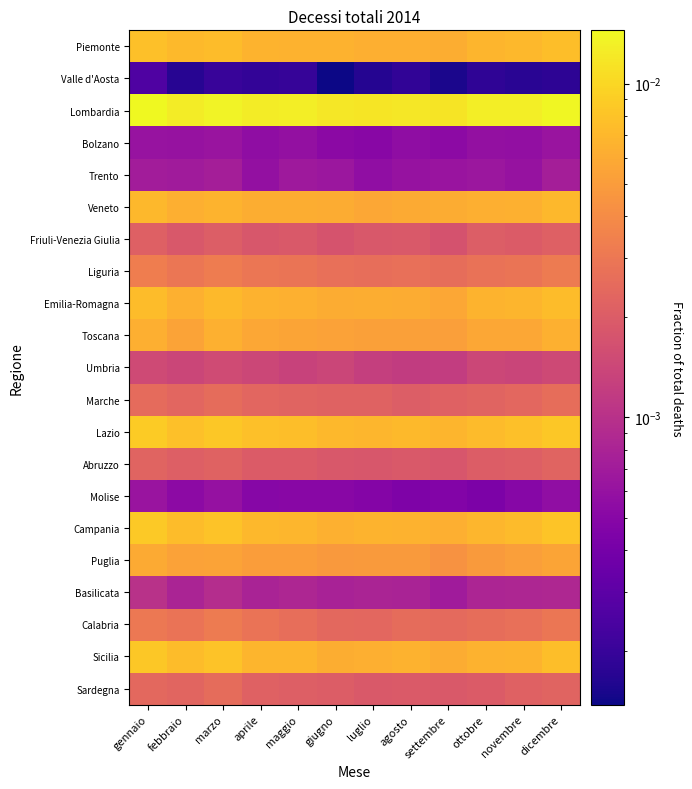

Reading left to right, what are all the values shown in this chart?

Piemonte: gennaio=0.0	febbraio=0.0	marzo=0.0	aprile=0.0	maggio=0.0	giugno=0.0	luglio=0.0	agosto=0.0	settembre=0.0	ottobre=0.0	novembre=0.0	dicembre=0.0
Valle d'Aosta: gennaio=0.0	febbraio=0.0	marzo=0.0	aprile=0.0	maggio=0.0	giugno=0.0	luglio=0.0	agosto=0.0	settembre=0.0	ottobre=0.0	novembre=0.0	dicembre=0.0
Lombardia: gennaio=0.0	febbraio=0.0	marzo=0.0	aprile=0.0	maggio=0.0	giugno=0.0	luglio=0.0	agosto=0.0	settembre=0.0	ottobre=0.0	novembre=0.0	dicembre=0.0
Bolzano: gennaio=0.0	febbraio=0.0	marzo=0.0	aprile=0.0	maggio=0.0	giugno=0.0	luglio=0.0	agosto=0.0	settembre=0.0	ottobre=0.0	novembre=0.0	dicembre=0.0
Trento: gennaio=0.0	febbraio=0.0	marzo=0.0	aprile=0.0	maggio=0.0	giugno=0.0	luglio=0.0	agosto=0.0	settembre=0.0	ottobre=0.0	novembre=0.0	dicembre=0.0
Veneto: gennaio=0.0	febbraio=0.0	marzo=0.0	aprile=0.0	maggio=0.0	giugno=0.0	luglio=0.0	agosto=0.0	settembre=0.0	ottobre=0.0	novembre=0.0	dicembre=0.0
Friuli-Venezia Giulia: gennaio=0.0	febbraio=0.0	marzo=0.0	aprile=0.0	maggio=0.0	giugno=0.0	luglio=0.0	agosto=0.0	settembre=0.0	ottobre=0.0	novembre=0.0	dicembre=0.0
Liguria: gennaio=0.0	febbraio=0.0	marzo=0.0	aprile=0.0	maggio=0.0	giugno=0.0	luglio=0.0	agosto=0.0	settembre=0.0	ottobre=0.0	novembre=0.0	dicembre=0.0
Emilia-Romagna: gennaio=0.0	febbraio=0.0	marzo=0.0	aprile=0.0	maggio=0.0	giugno=0.0	luglio=0.0	agosto=0.0	settembre=0.0	ottobre=0.0	novembre=0.0	dicembre=0.0
Toscana: gennaio=0.0	febbraio=0.0	marzo=0.0	aprile=0.0	maggio=0.0	giugno=0.0	luglio=0.0	agosto=0.0	settembre=0.0	ottobre=0.0	novembre=0.0	dicembre=0.0
Umbria: gennaio=0.0	febbraio=0.0	marzo=0.0	aprile=0.0	maggio=0.0	giugno=0.0	luglio=0.0	agosto=0.0	settembre=0.0	ottobre=0.0	novembre=0.0	dicembre=0.0
Marche: gennaio=0.0	febbraio=0.0	marzo=0.0	aprile=0.0	maggio=0.0	giugno=0.0	luglio=0.0	agosto=0.0	settembre=0.0	ottobre=0.0	novembre=0.0	dicembre=0.0
Lazio: gennaio=0.0	febbraio=0.0	marzo=0.0	aprile=0.0	maggio=0.0	giugno=0.0	luglio=0.0	agosto=0.0	settembre=0.0	ottobre=0.0	novembre=0.0	dicembre=0.0
Abruzzo: gennaio=0.0	febbraio=0.0	marzo=0.0	aprile=0.0	maggio=0.0	giugno=0.0	luglio=0.0	agosto=0.0	settembre=0.0	ottobre=0.0	novembre=0.0	dicembre=0.0
Molise: gennaio=0.0	febbraio=0.0	marzo=0.0	aprile=0.0	maggio=0.0	giugno=0.0	luglio=0.0	agosto=0.0	settembre=0.0	ottobre=0.0	novembre=0.0	dicembre=0.0
Campania: gennaio=0.0	febbraio=0.0	marzo=0.0	aprile=0.0	maggio=0.0	giugno=0.0	luglio=0.0	agosto=0.0	settembre=0.0	ottobre=0.0	novembre=0.0	dicembre=0.0
Puglia: gennaio=0.0	febbraio=0.0	marzo=0.0	aprile=0.0	maggio=0.0	giugno=0.0	luglio=0.0	agosto=0.0	settembre=0.0	ottobre=0.0	novembre=0.0	dicembre=0.0
Basilicata: gennaio=0.0	febbraio=0.0	marzo=0.0	aprile=0.0	maggio=0.0	giugno=0.0	luglio=0.0	agosto=0.0	settembre=0.0	ottobre=0.0	novembre=0.0	dicembre=0.0
Calabria: gennaio=0.0	febbraio=0.0	marzo=0.0	aprile=0.0	maggio=0.0	giugno=0.0	luglio=0.0	agosto=0.0	settembre=0.0	ottobre=0.0	novembre=0.0	dicembre=0.0
Sicilia: gennaio=0.0	febbraio=0.0	marzo=0.0	aprile=0.0	maggio=0.0	giugno=0.0	luglio=0.0	agosto=0.0	settembre=0.0	ottobre=0.0	novembre=0.0	dicembre=0.0
Sardegna: gennaio=0.0	febbraio=0.0	marzo=0.0	aprile=0.0	maggio=0.0	giugno=0.0	luglio=0.0	agosto=0.0	settembre=0.0	ottobre=0.0	novembre=0.0	dicembre=0.0